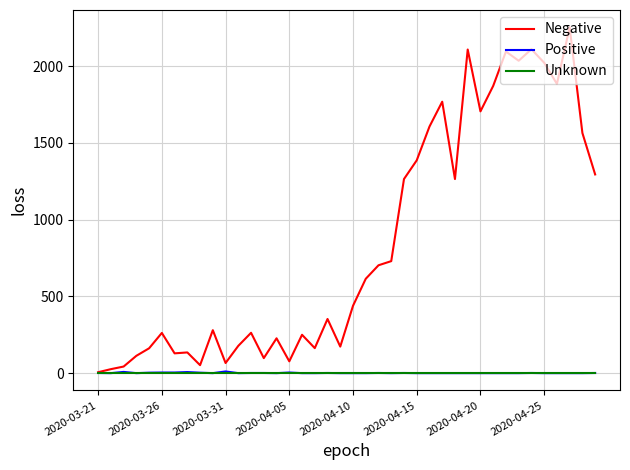

Which series has the largest total across all categories?

Negative